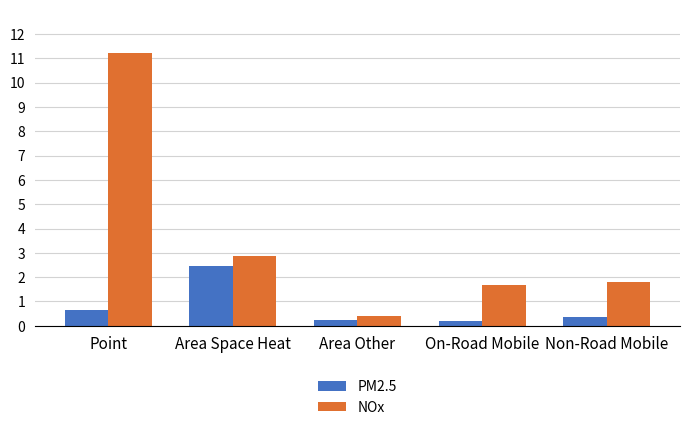

What position from the left is Non-Road Mobile?

5